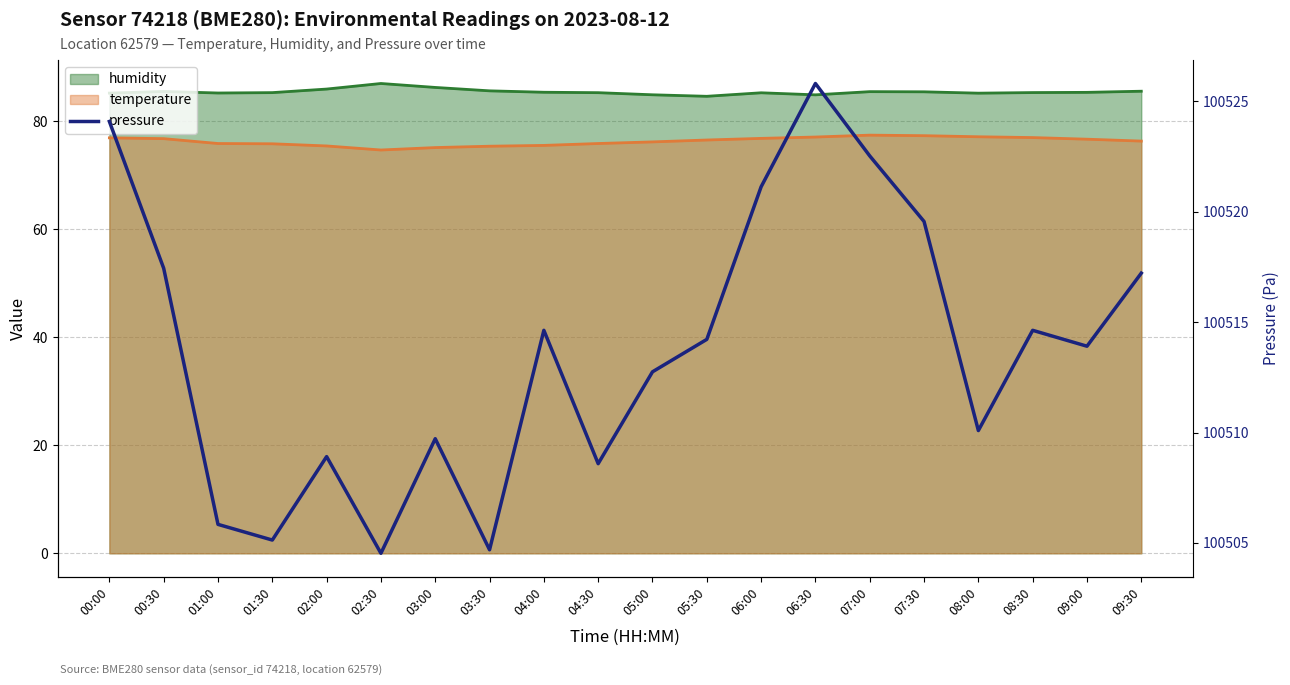

Is it true that the value at 05:00 is 176778.0?

False